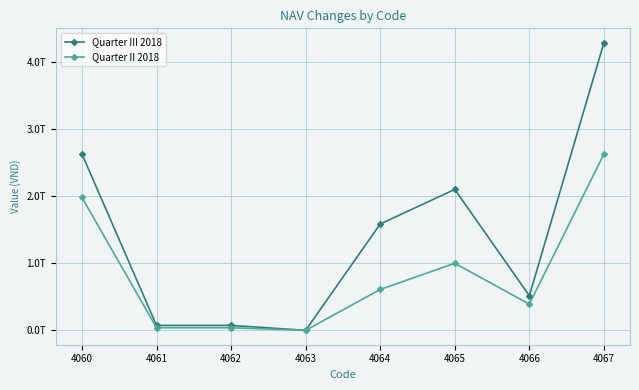

What is the difference between the maximum and minimum values in the Quarter II 2018 series?

2626710231374